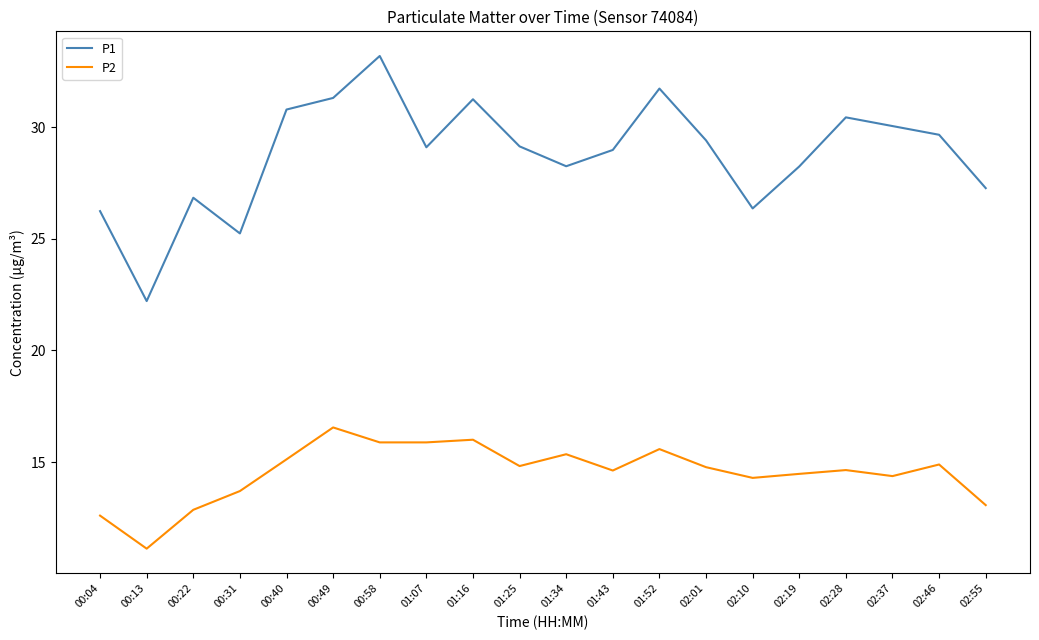

Between 00:40 and 02:28, which series saw the biggest shift?

P2